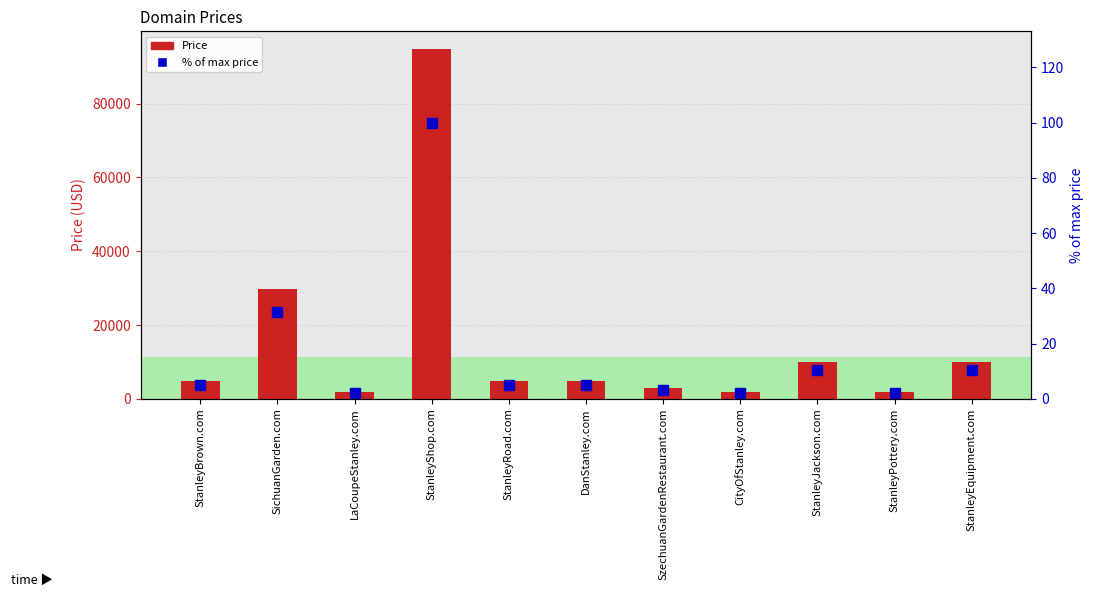

The value of Price at LaCoupeStanley.com is 3158.4. True or false?

False